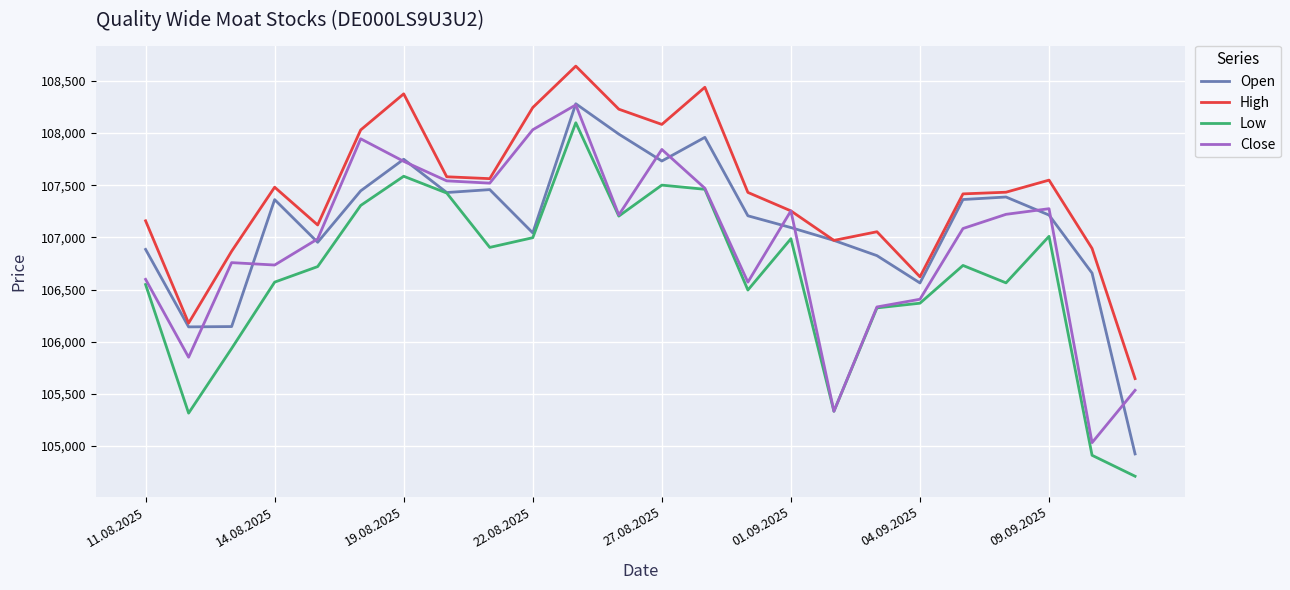

True or false: High and Low intersect in this chart.

False